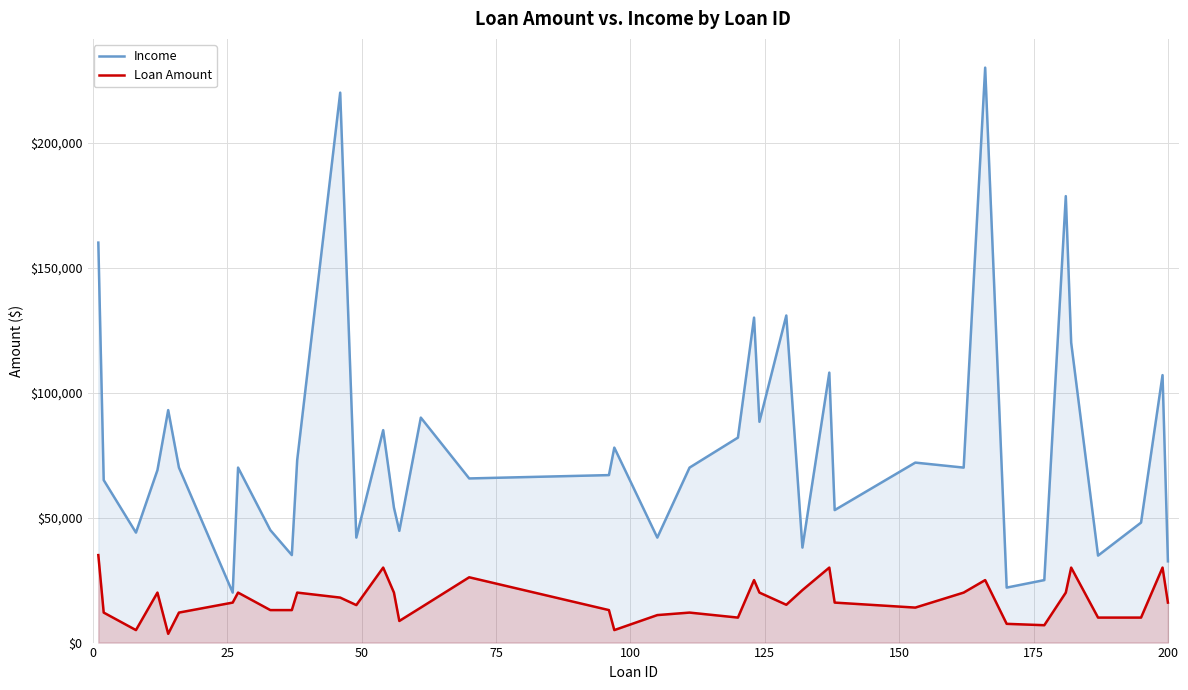

Which series has the widest spread of values?

Income